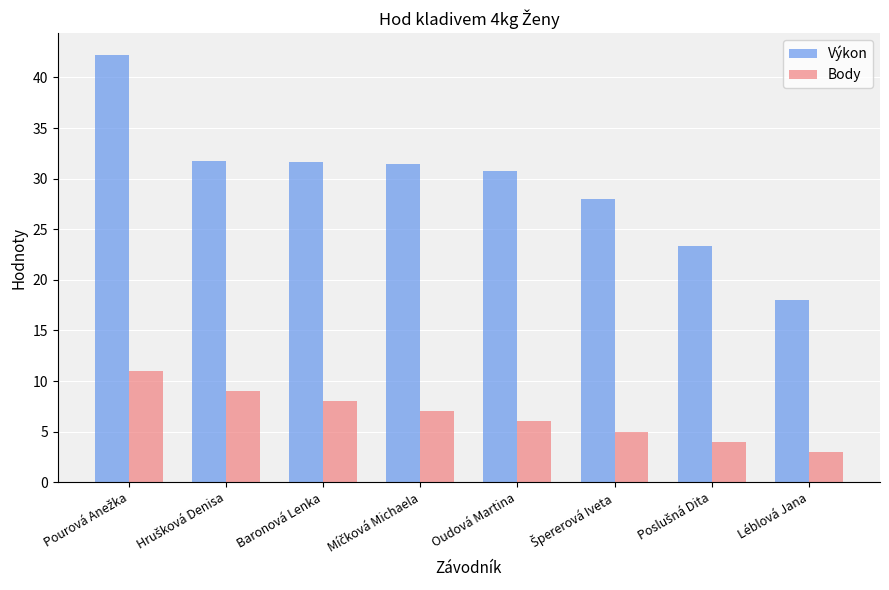

Which label corresponds to the smallest value in the chart?

Léblová Jana